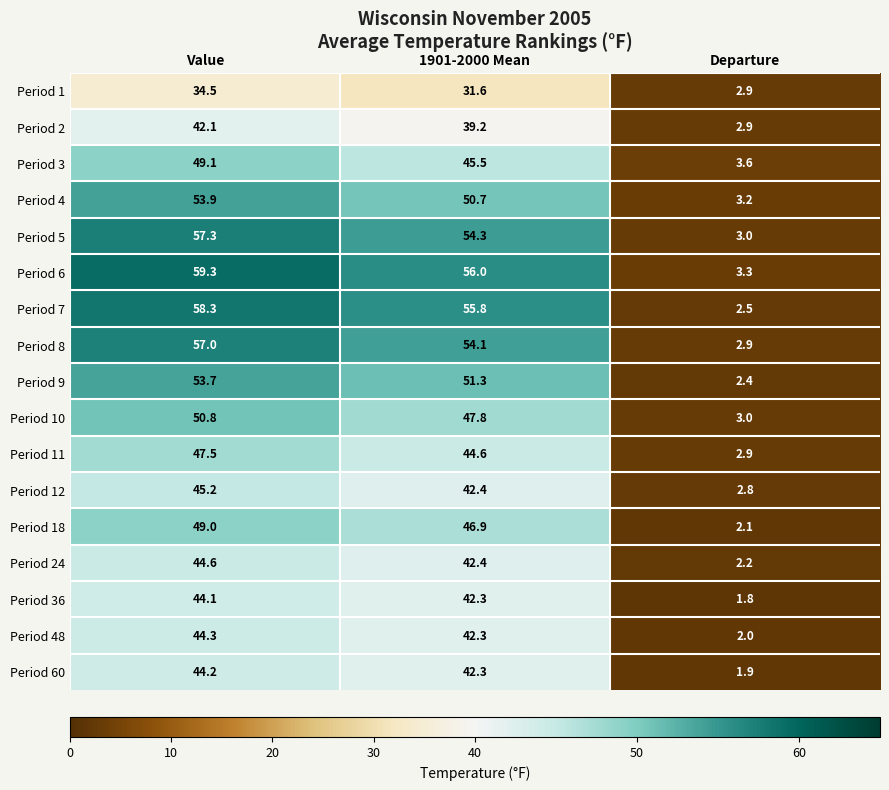

Count the number of categories in the chart.

3